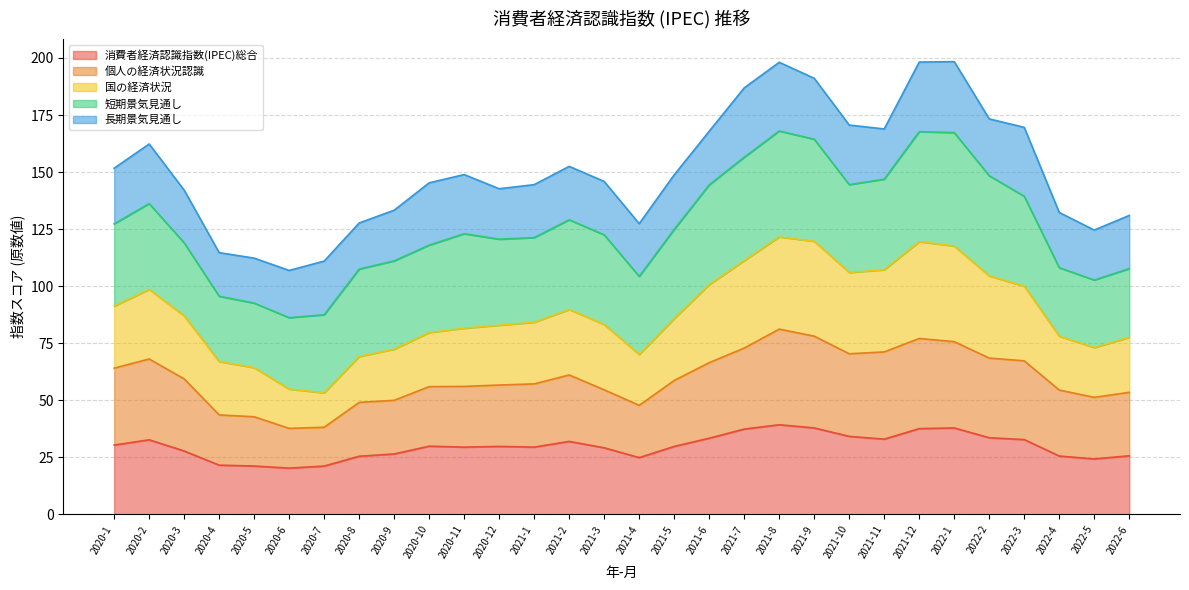

What position from the left is 2022-6?

30